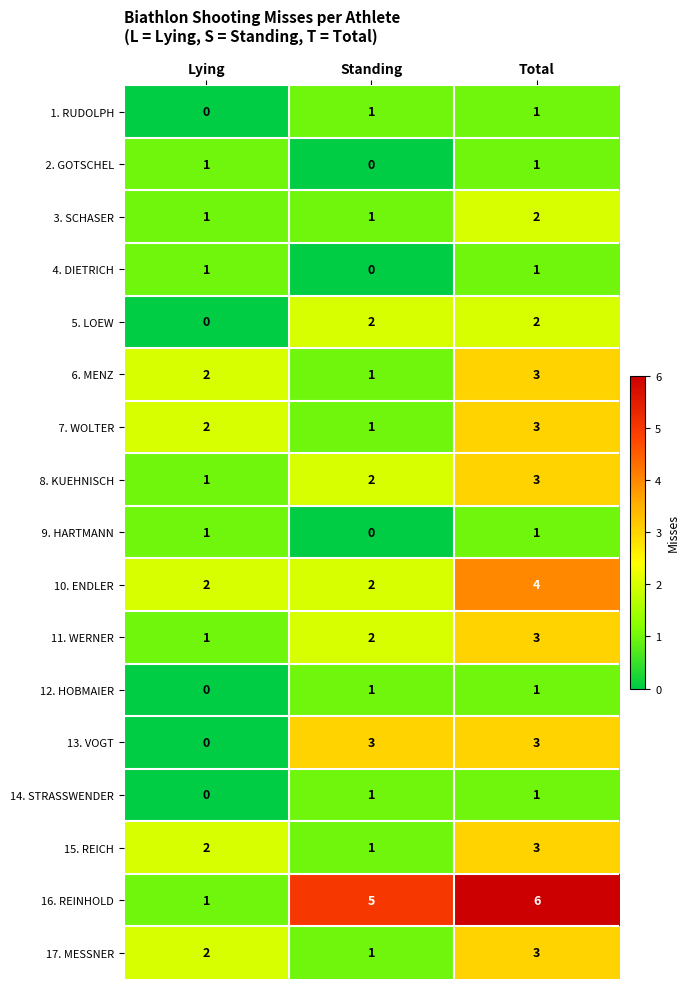

What is the difference between the highest and lowest values at Total?

5